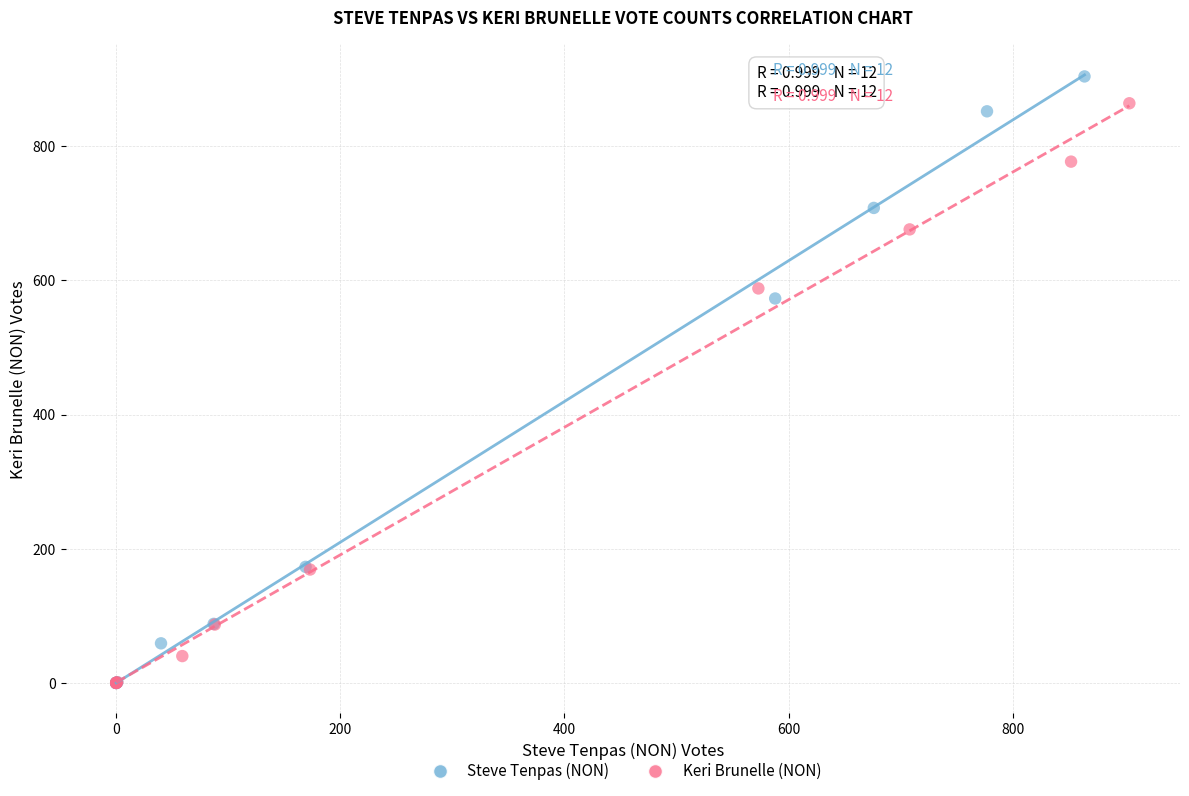

Which series has the widest spread of Y values?

Steve Tenpas (NON)